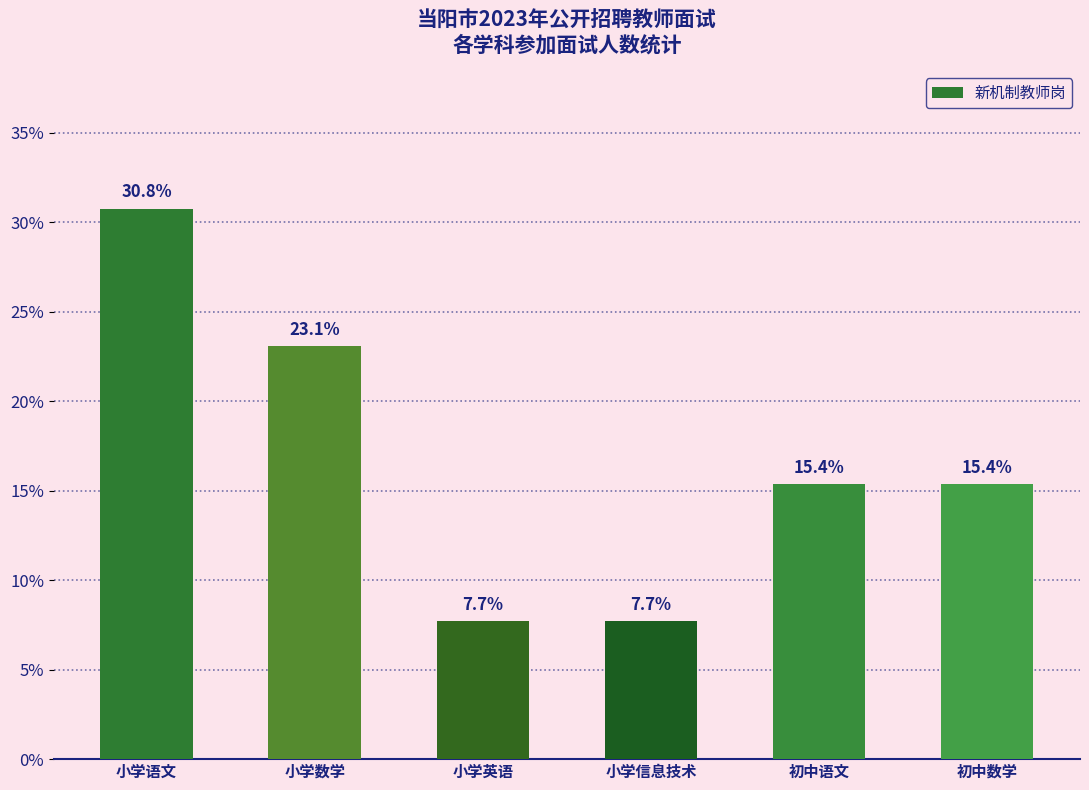

Read the value at 小学英语.

7.7